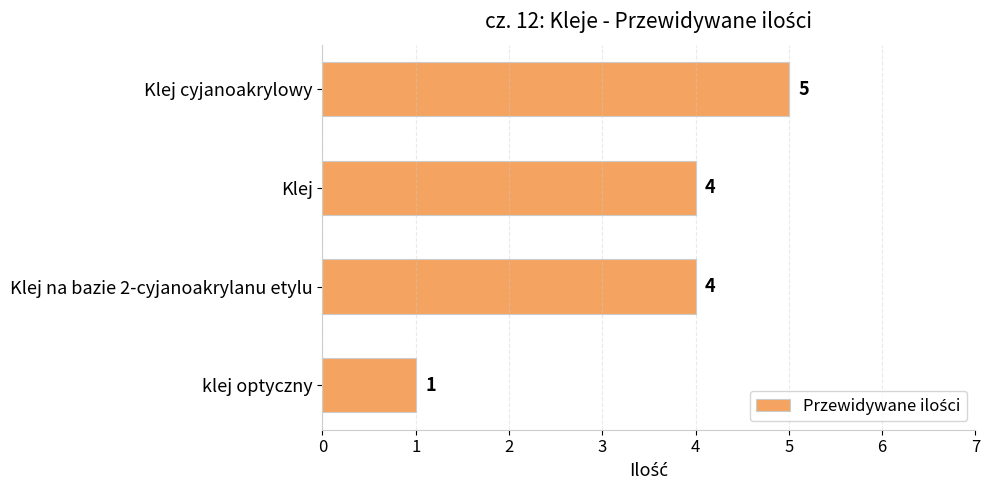

What is the difference between the maximum and minimum values?

4